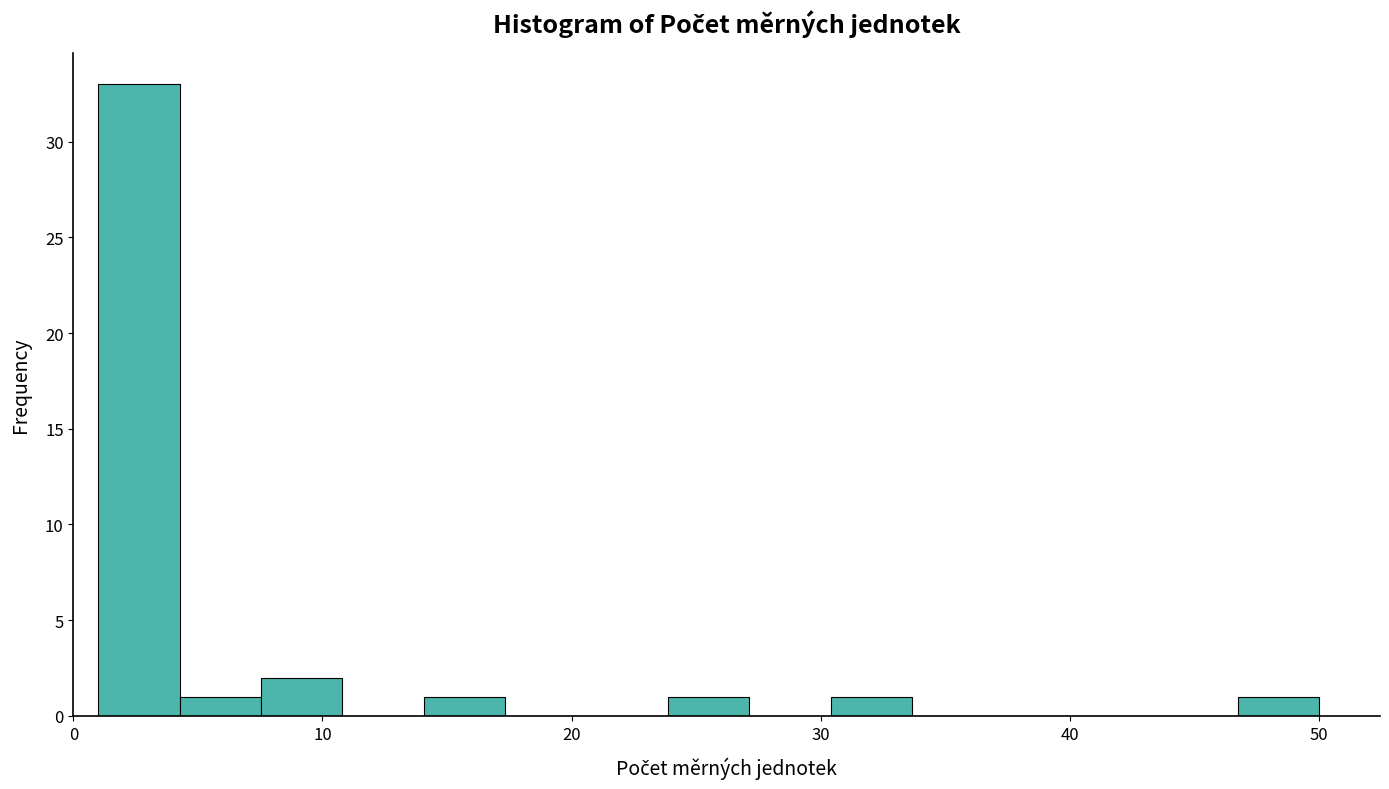

Around what value on the x-axis is the tallest bar? Give the approximate position of its centre, as read against the axis.

3